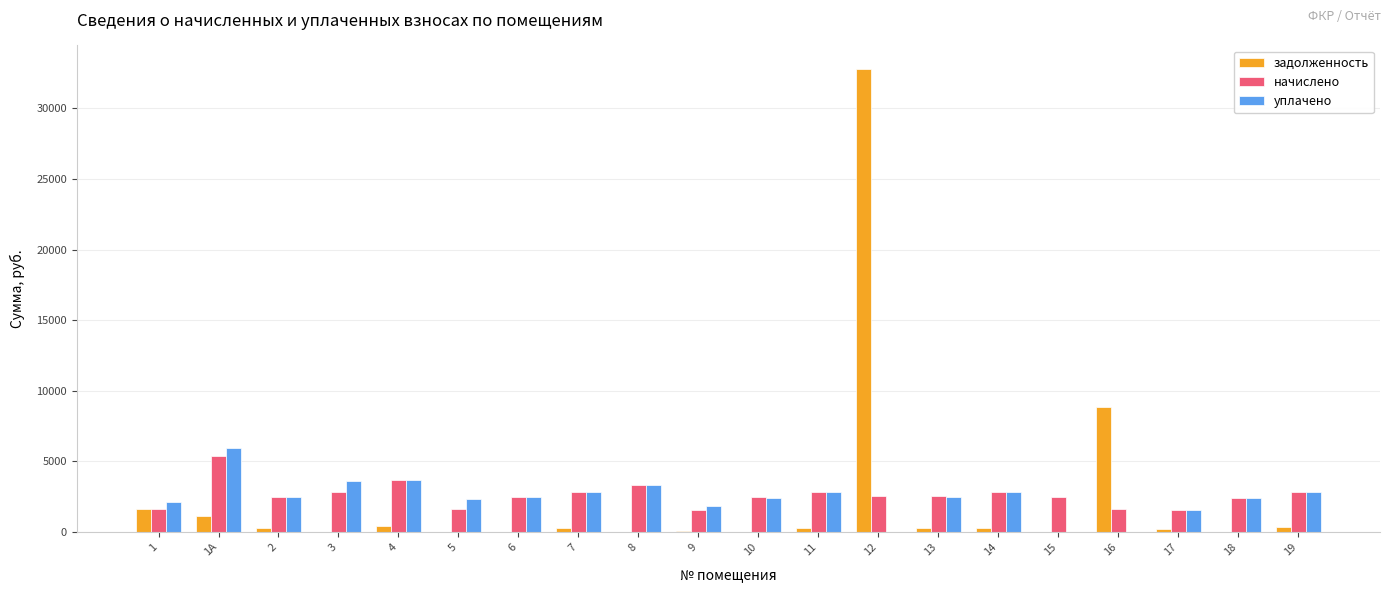

What is the sum of all уплачено values?

47777.3